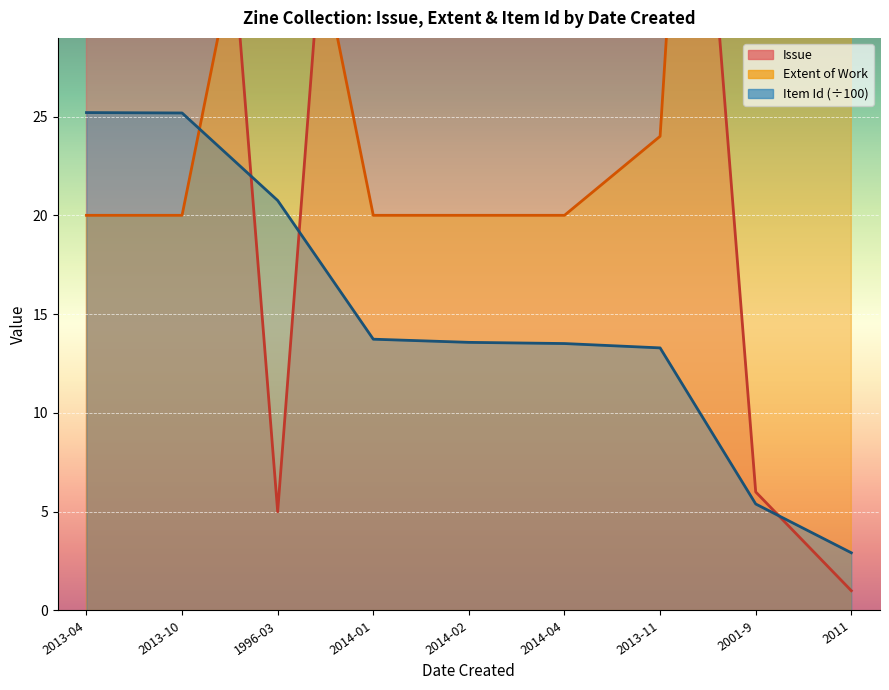

How many intersections are there between Issue and Extent of Work?

3